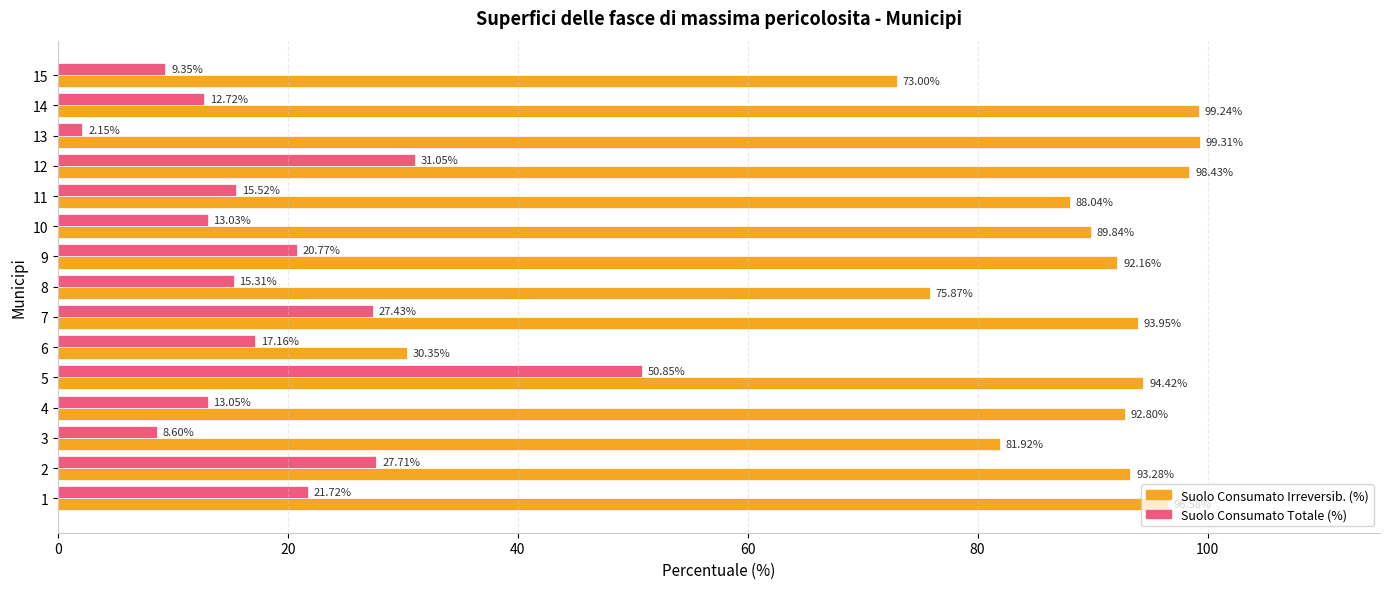

The Suolo Consumato Irreversib. (%) series shows 17.8 at 14. True or false?

False